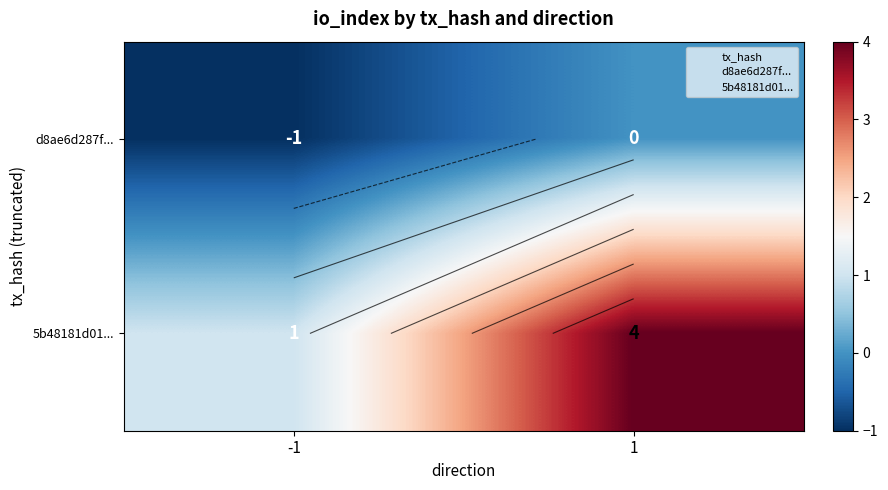

What is the total value across all series at 1?

4